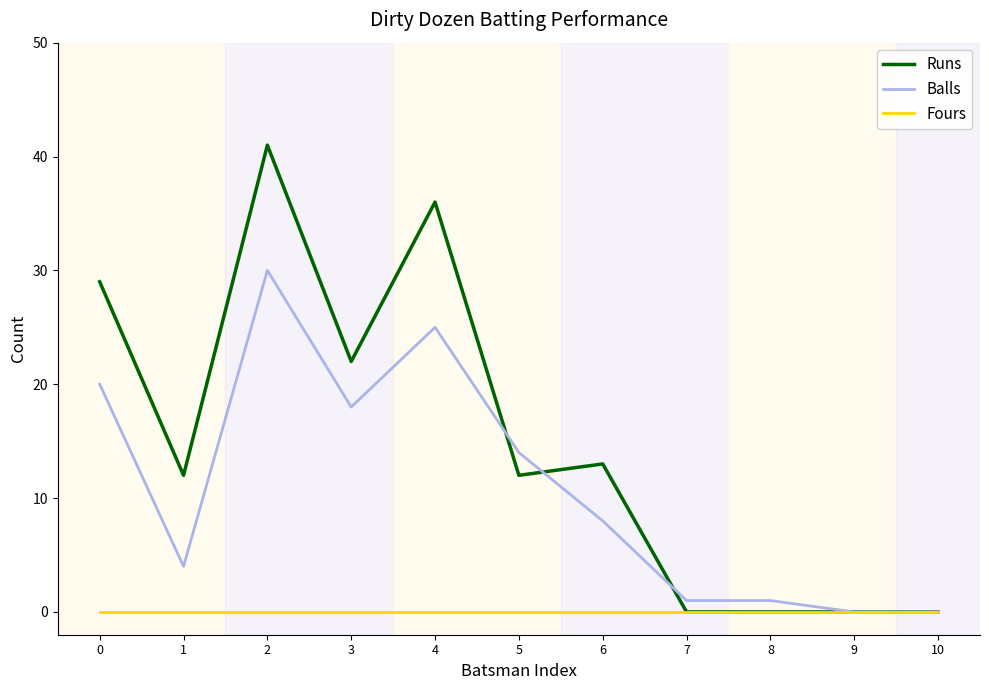

What is the maximum value for Runs?

41